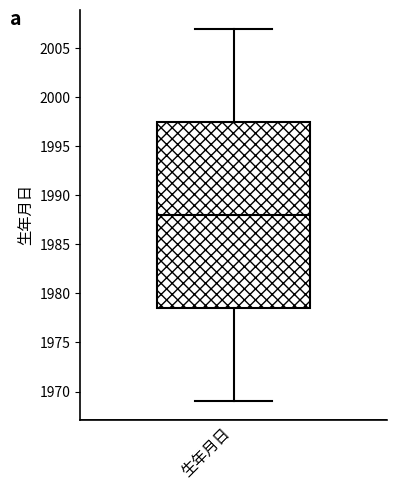

Read this box plot against the y-axis: the position of the median line, the range covered by the box, and the ends of both whiskers. The values are not printed on the chart, so give them approximately, as read against the axis.

median 1988.0, box 1978.5 to 1997.5, whiskers 1969.0 to 2007.0